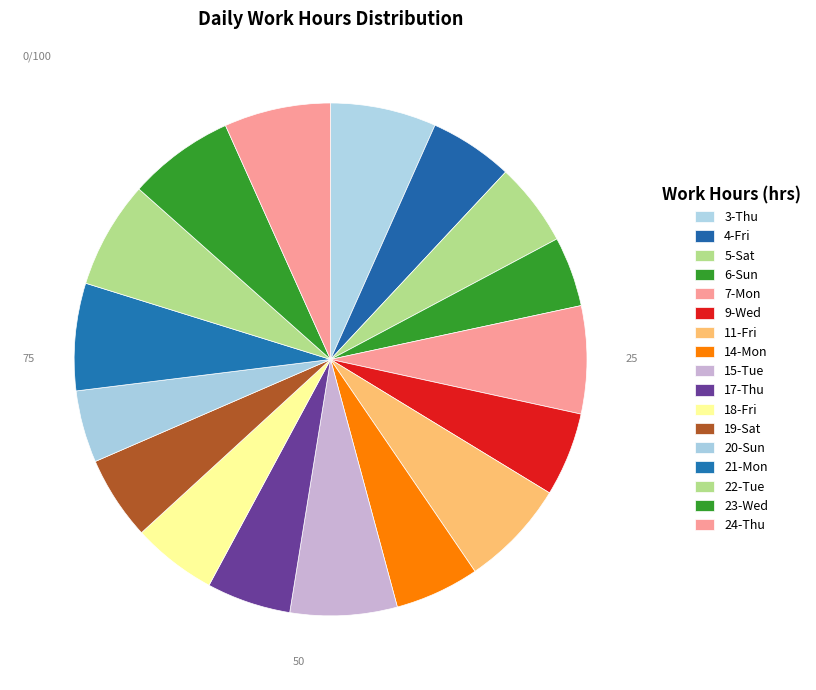

To the nearest percent, what is the average slice percentage?

6%